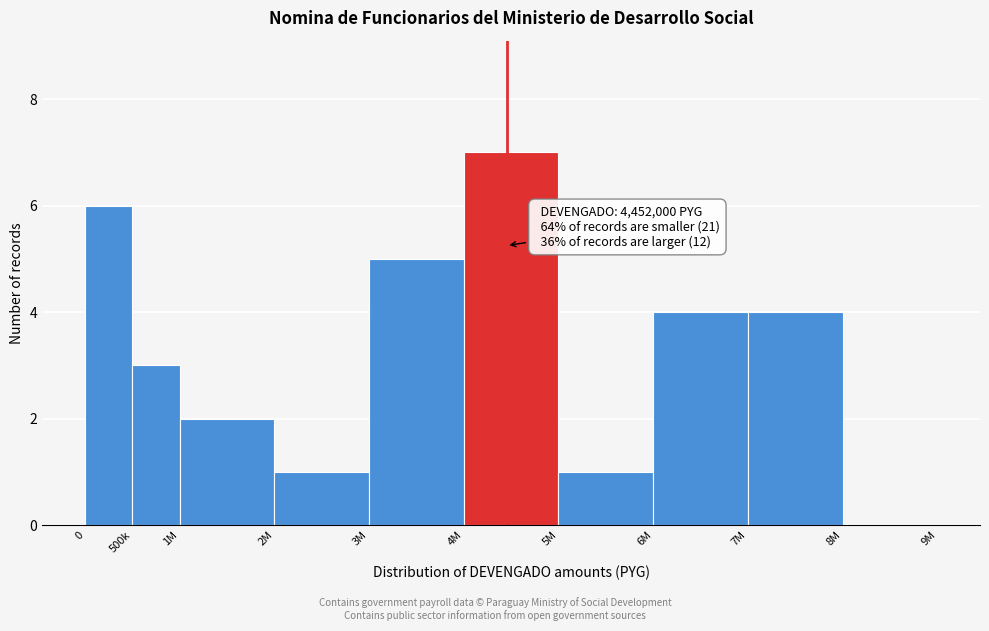

Reading right to left, transcribe all the data shown in this chart.

8M=0	7M=4	6M=4	5M=1	4M=7	3M=5	2M=1	1M=2	500k=3	0=6